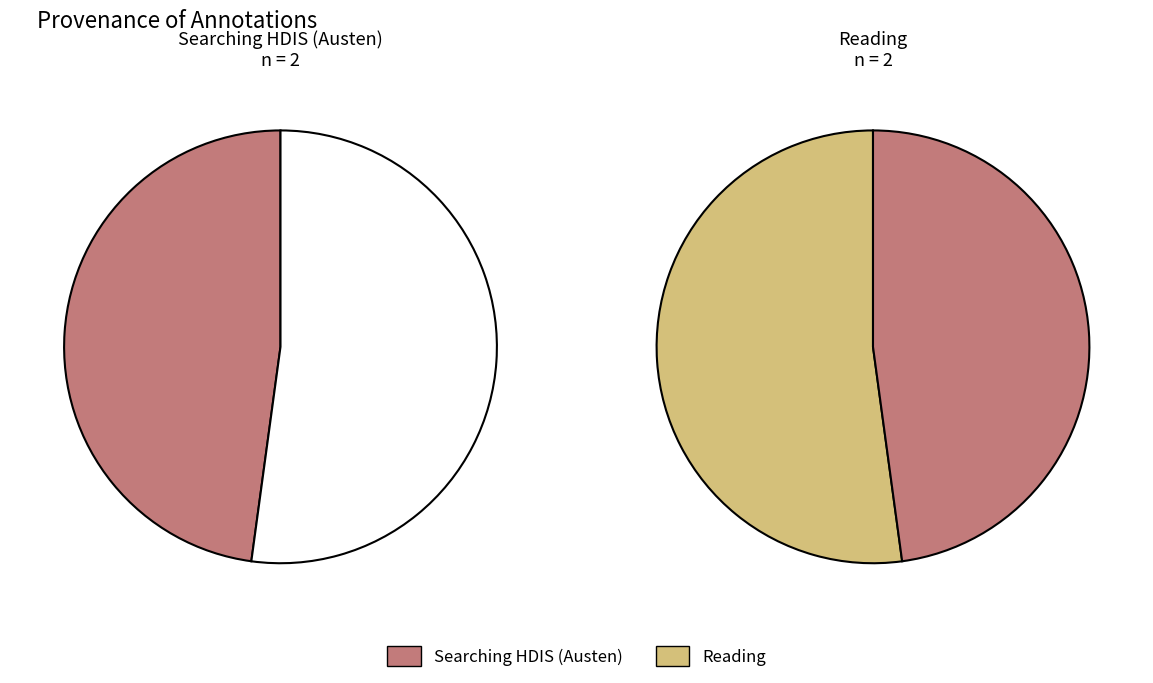

To the nearest percent, what percentage of the pie is Searching HDIS (Austen)?

50%